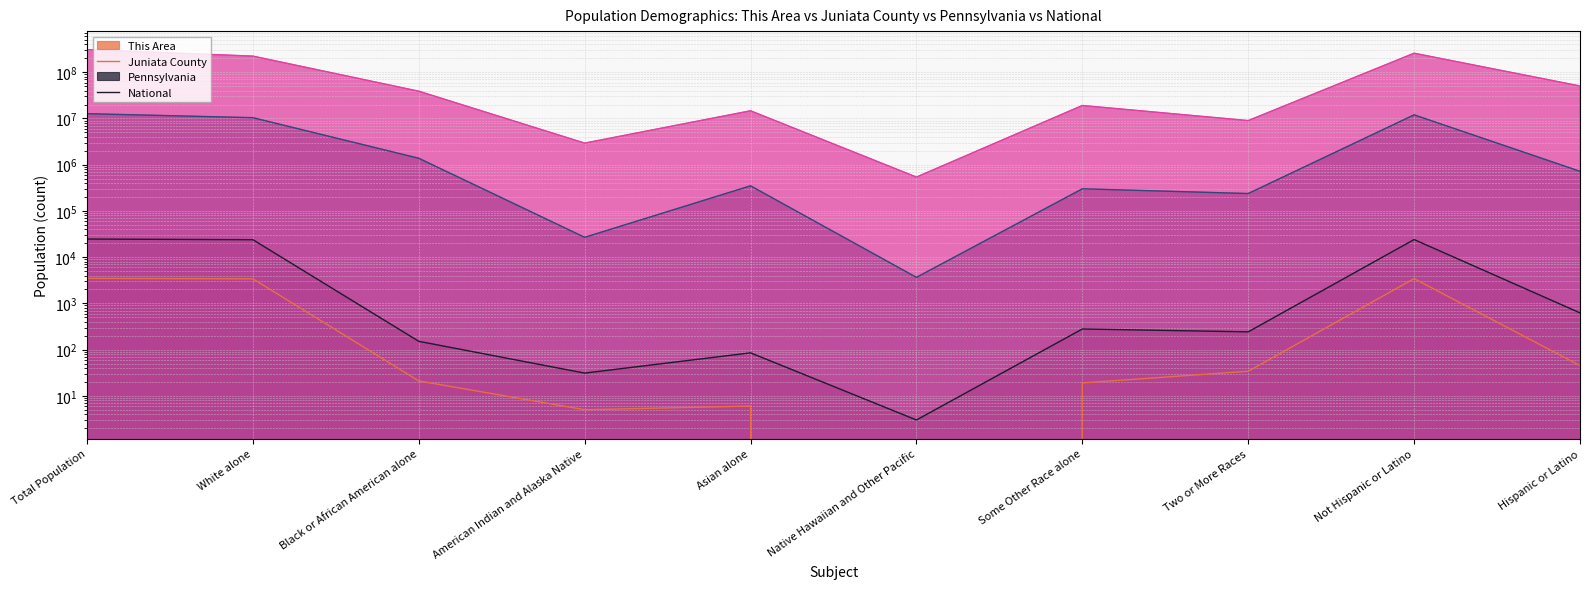

What is the difference between the maximum and minimum values in the Juniata County series?

24633